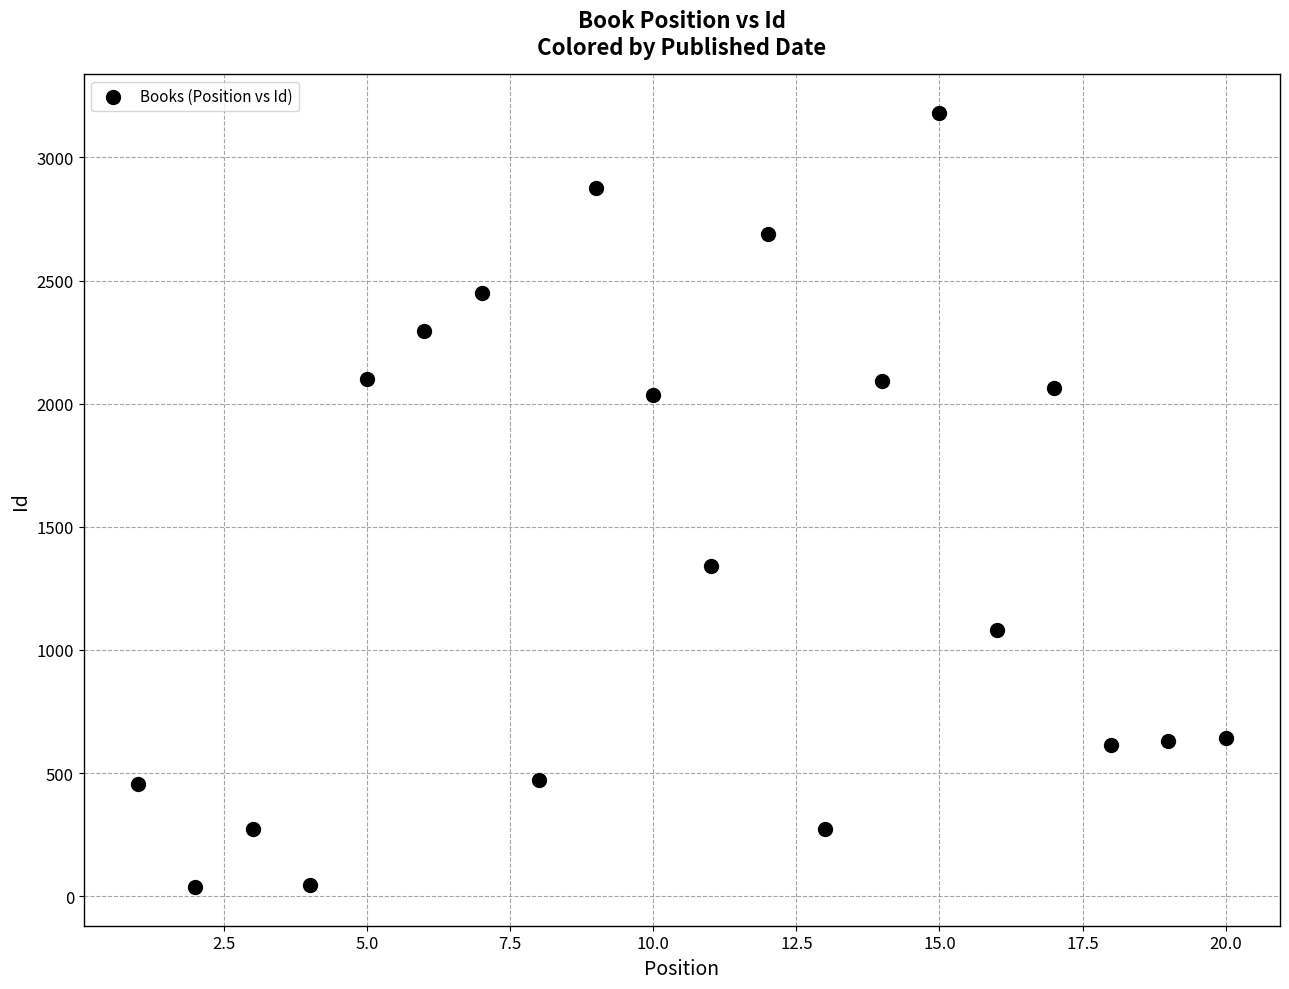

What is the range of X values (max minus min)?

19